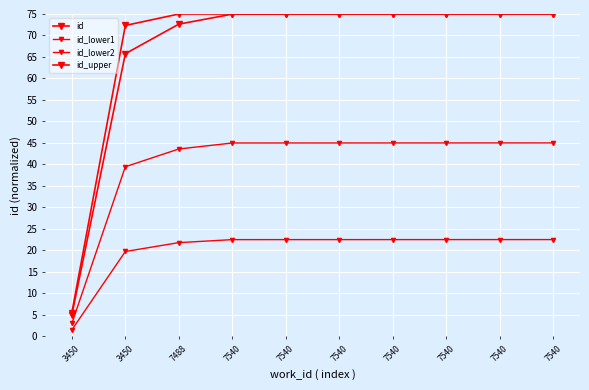

The id_upper series shows 75.0 at 7540. True or false?

True